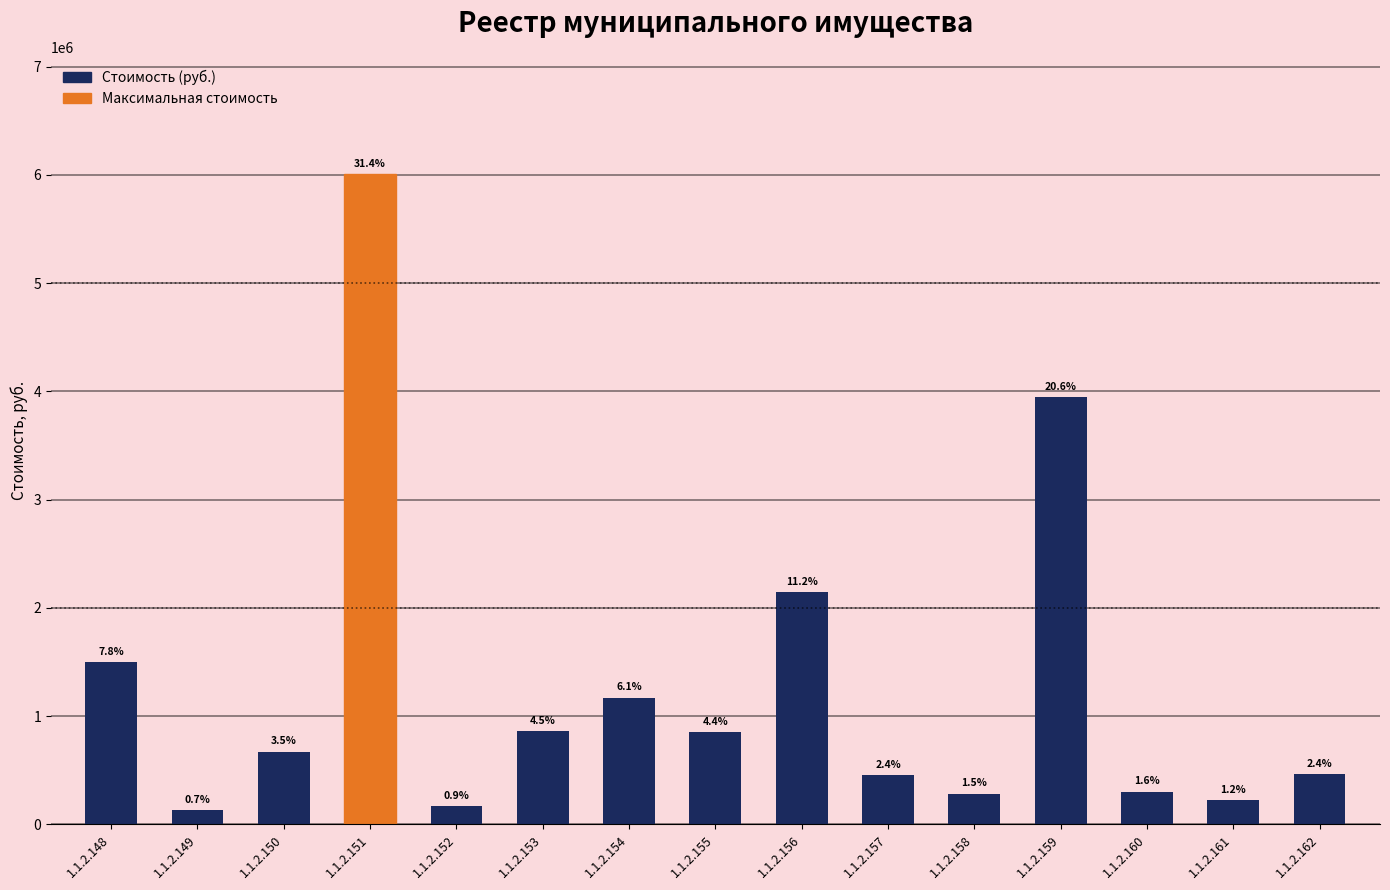

How many bars are there in total?

15